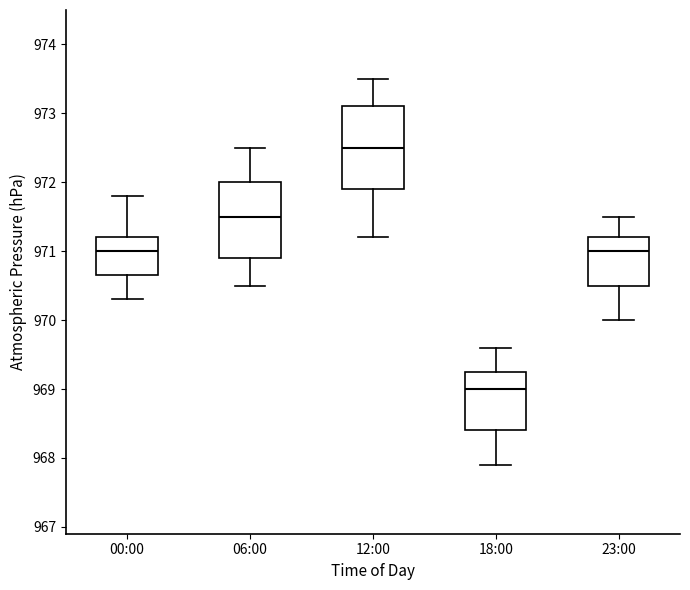

Which box is the tallest, from its lower edge to its upper edge?

12:00